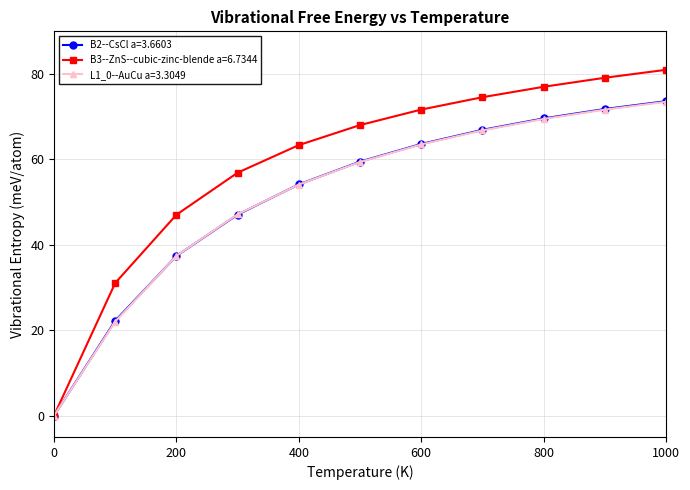

True or false: B3--ZnS--cubic-zinc-blende a=6.7344 has more than 1 points higher than both neighbors.

False